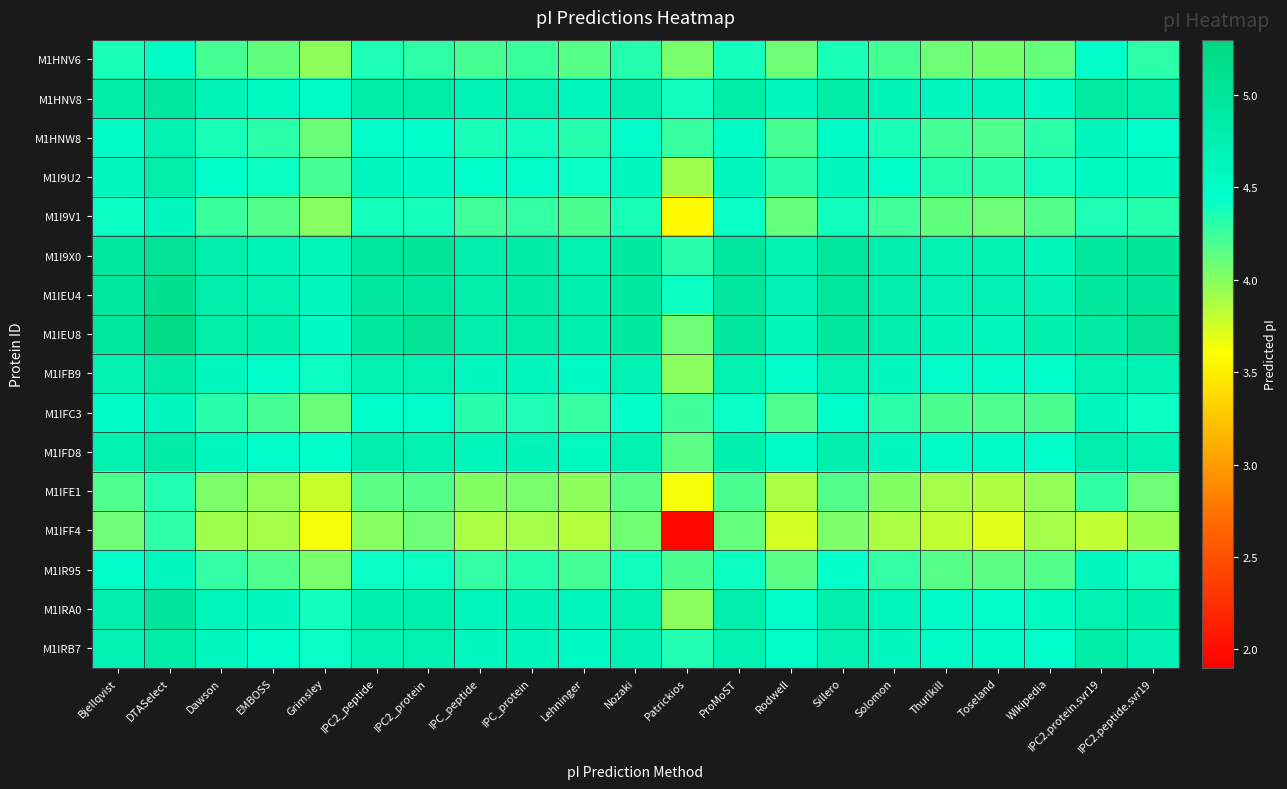

Between Thurlkill and IPC_protein, which is larger?

IPC_protein